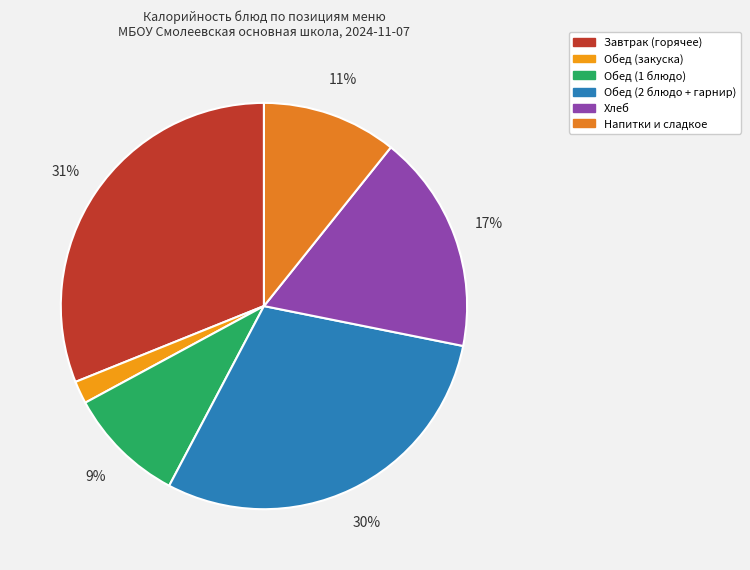

How many segments does this pie chart have?

6